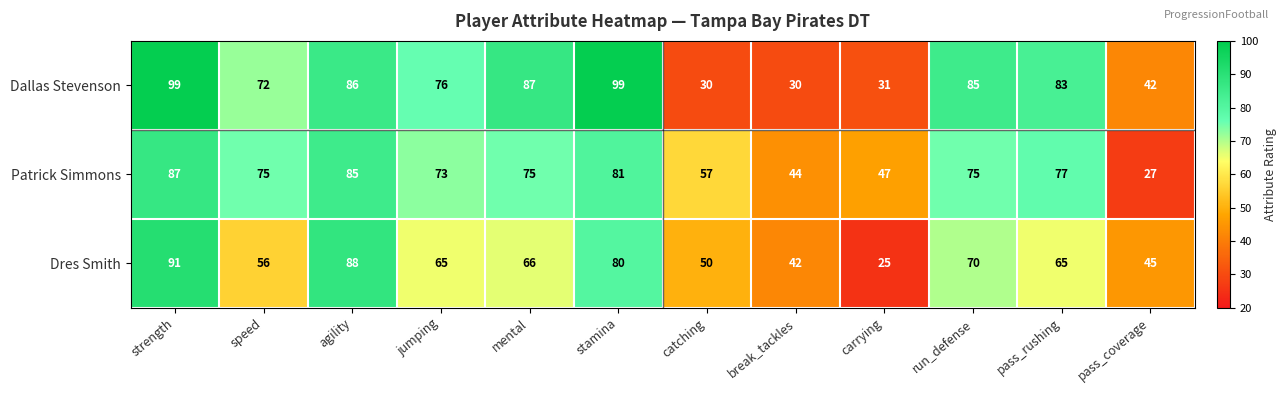

True or false: Dallas Stevenson has a value of 17 at agility.

False